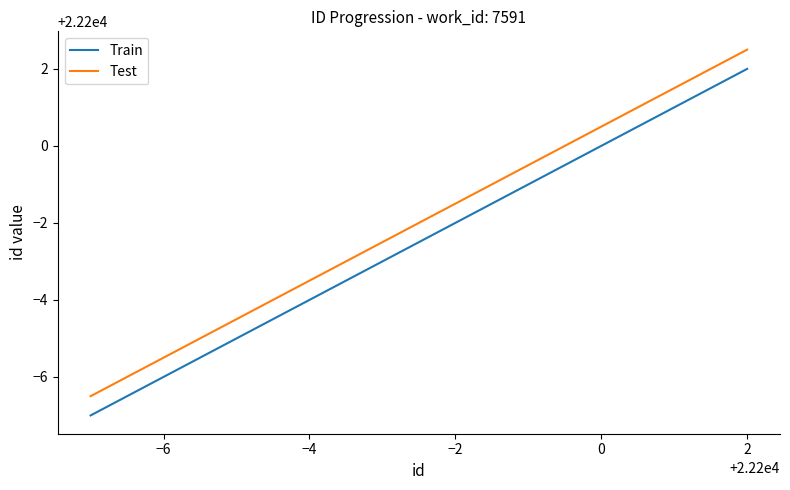

List the series in order of their overall mean, highest first.

Test, Train